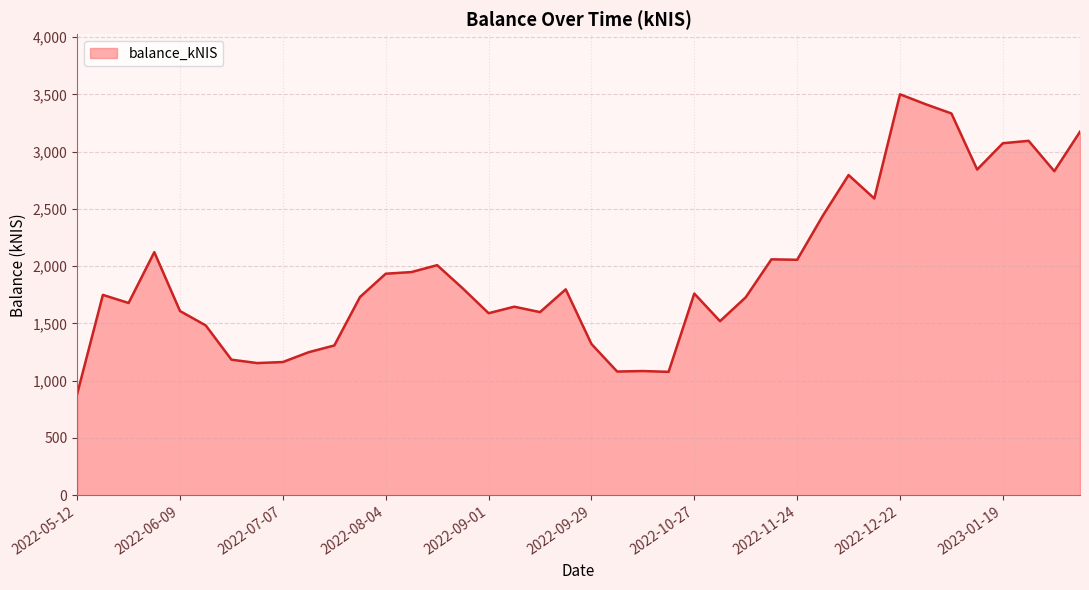

What is the minimum value shown in the chart?

884.1